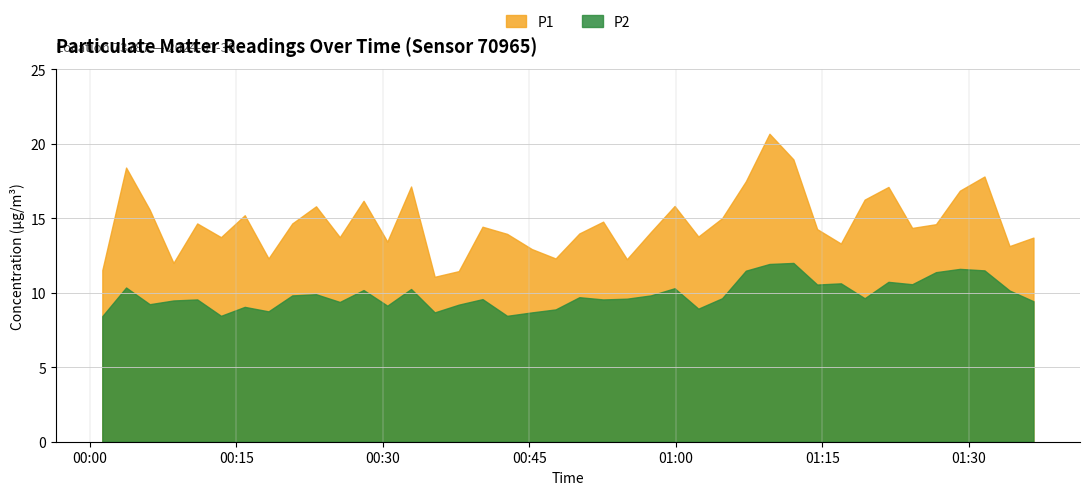

True or false: P2 and P1 cross at least once.

False